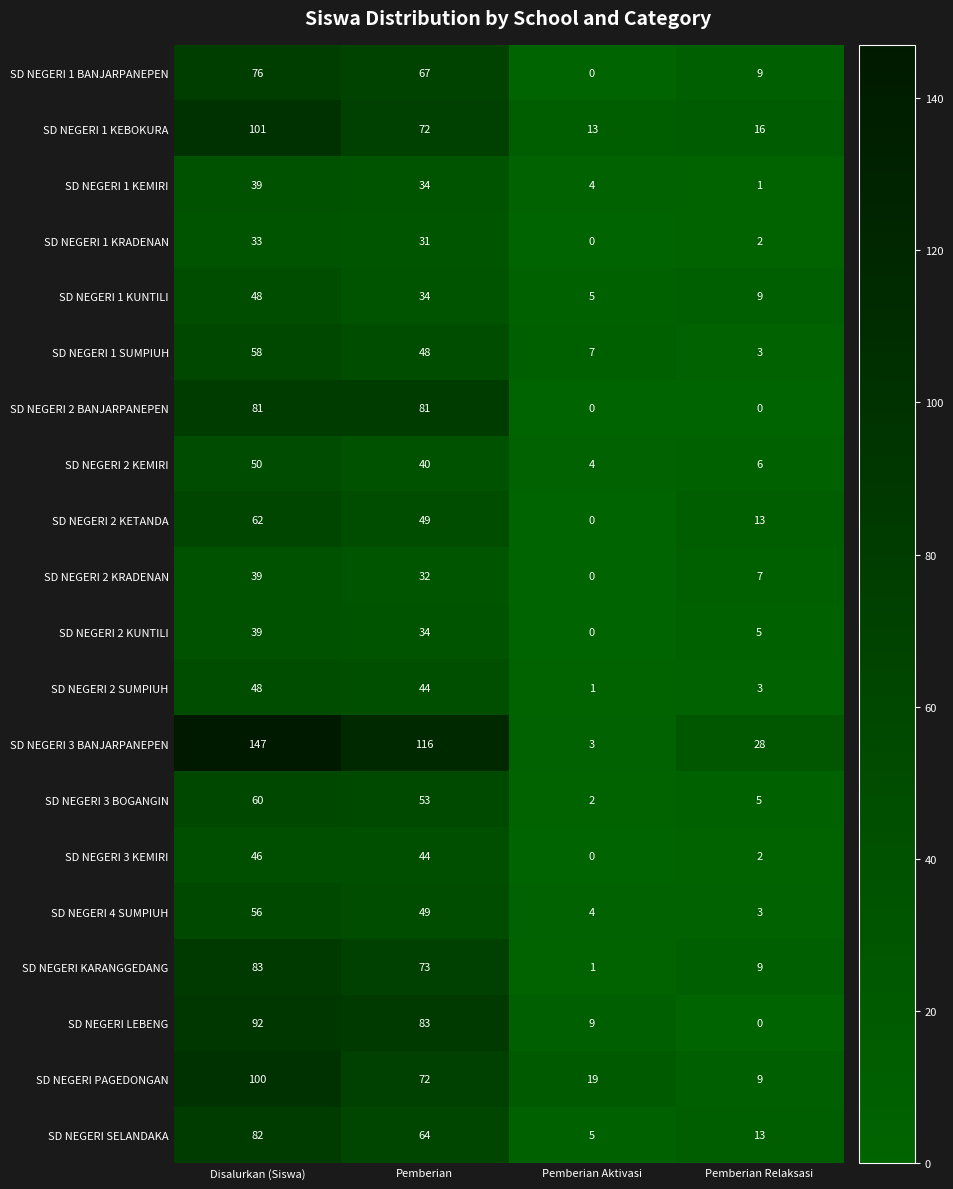

Where is SD NEGERI SELANDAKA nearest to the value 43?

Pemberian